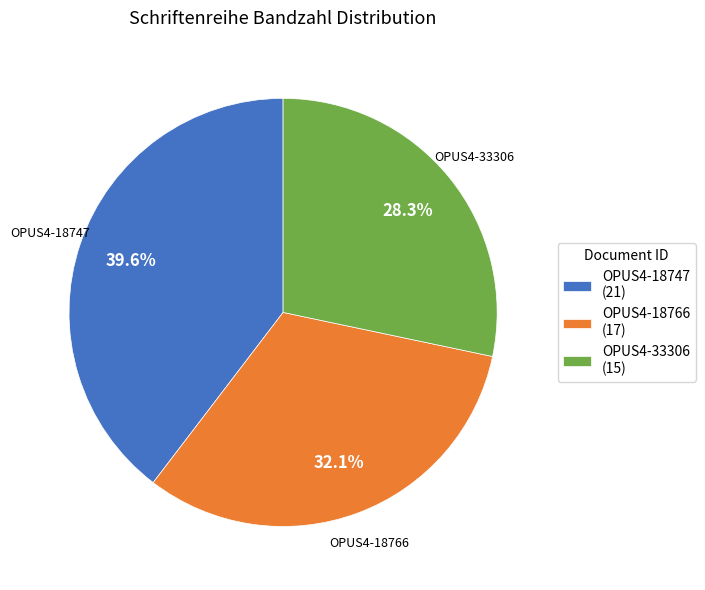

Is there a majority slice in this chart?

No